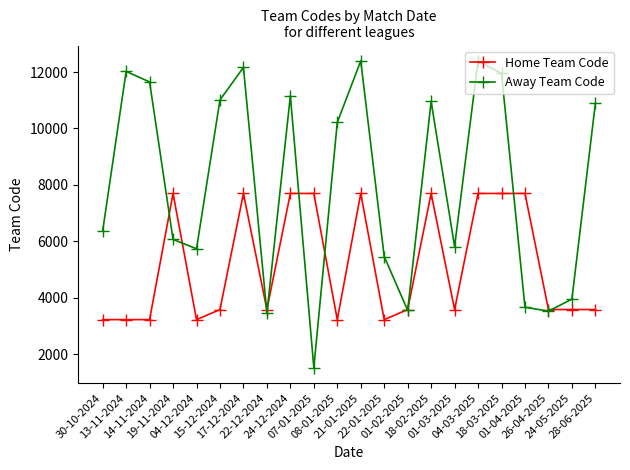

At how many categories does at least one series exceed 2244?

22